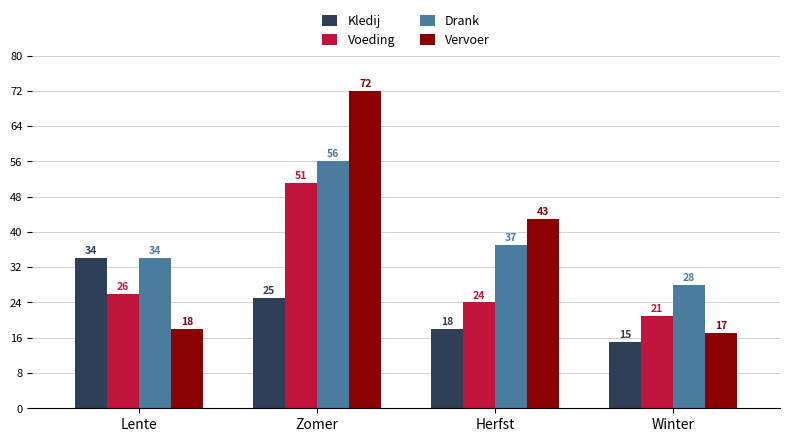

What is the difference between the maximum and minimum values in the Kledij series?

19